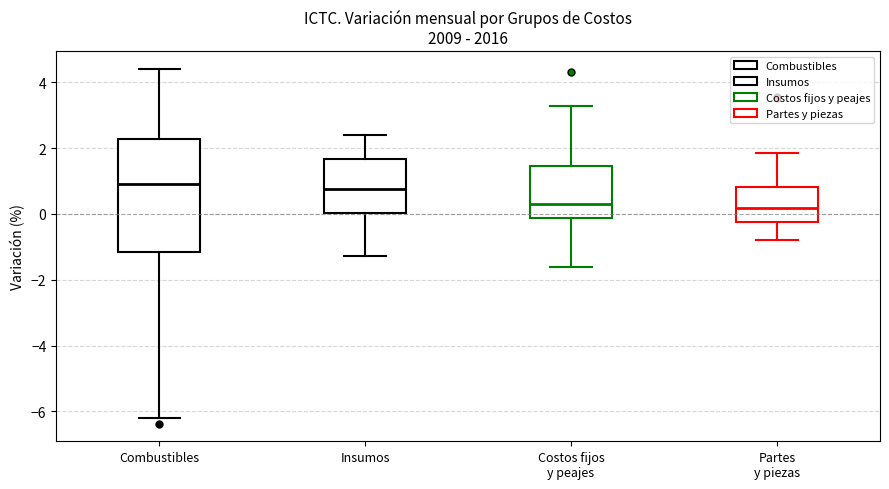

Reading left to right, read every box against the y-axis: the position of its median line, the range the box covers, and the ends of its whiskers. The values are not printed on the chart, so give them approximately, as read against the axis.

Combustibles: median 1.0, box -1.2 to 2.2, whiskers -6.2 to 4.4
Insumos: median 0.8, box 0.0 to 1.6, whiskers -1.2 to 2.4
Costos fijos y peajes: median 0.4, box -0.2 to 1.4, whiskers -1.6 to 3.2
Partes y piezas: median 0.2, box -0.2 to 0.8, whiskers -0.8 to 1.8